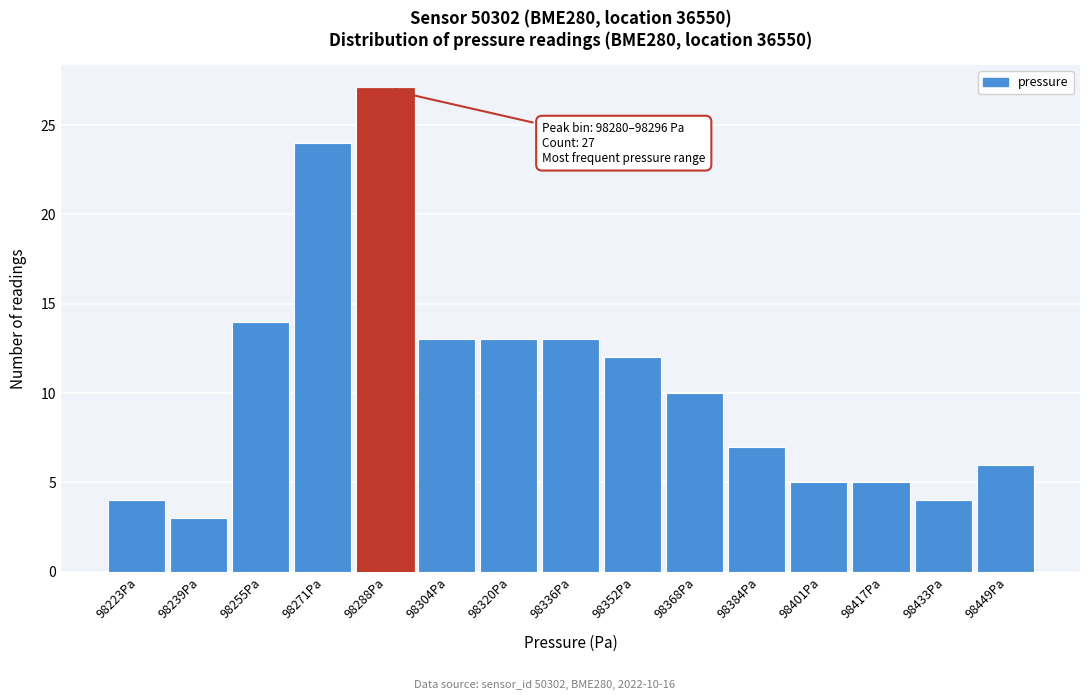

Over which range of the x-axis is the bar tallest?

98280 to 98296